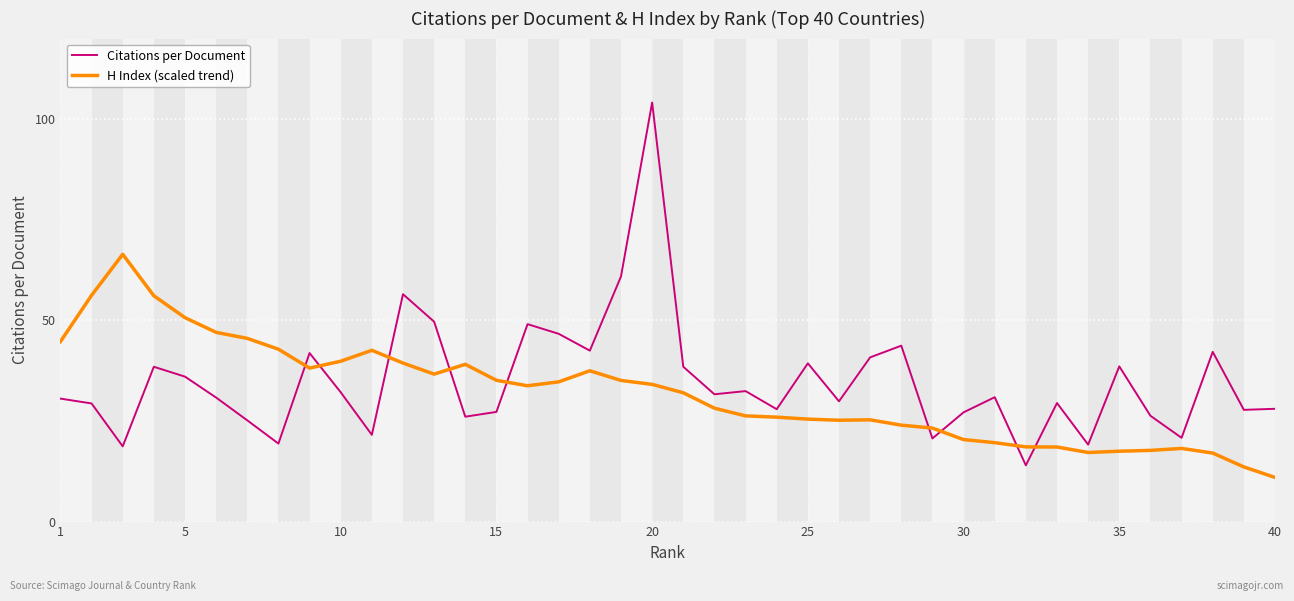

How many lines are shown in the chart?

2